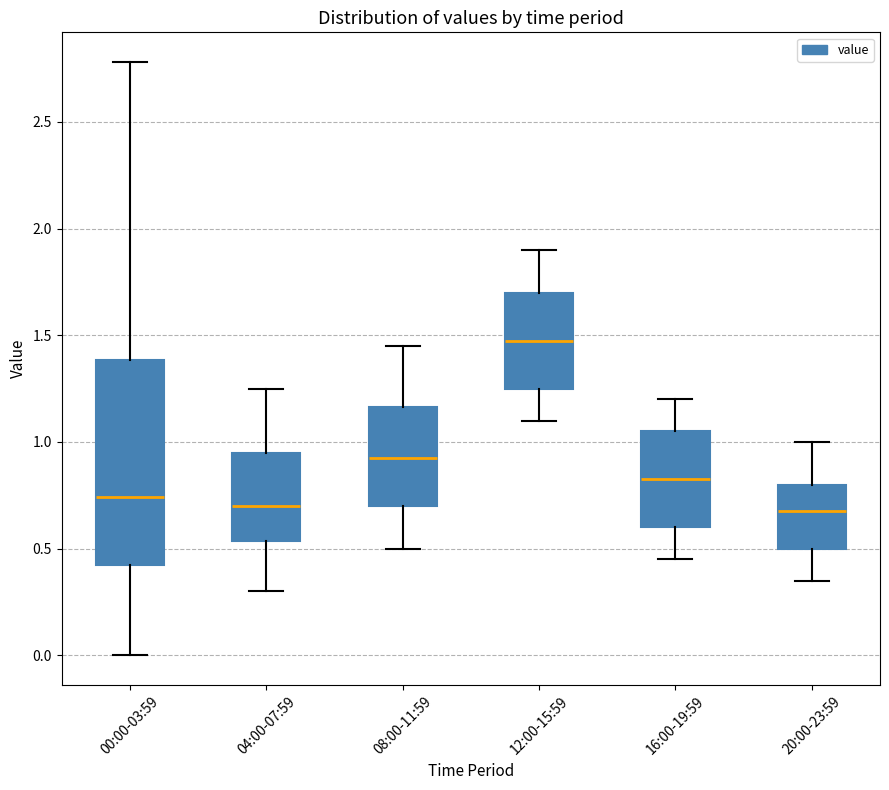

Where does the upper whisker of the box for 00:00-03:59 end on the y-axis? The values are not printed on the chart, so give them approximately, as read against the axis.

2.80